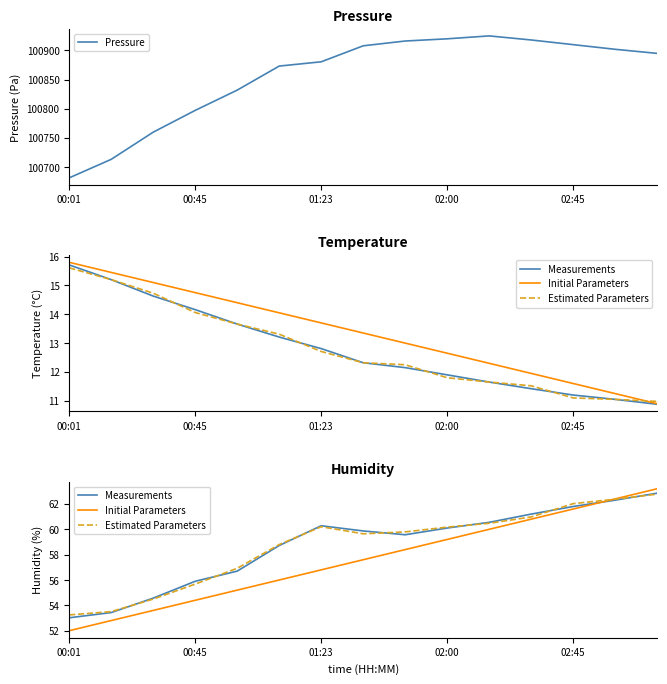

Does the chart have visible grid lines?

No